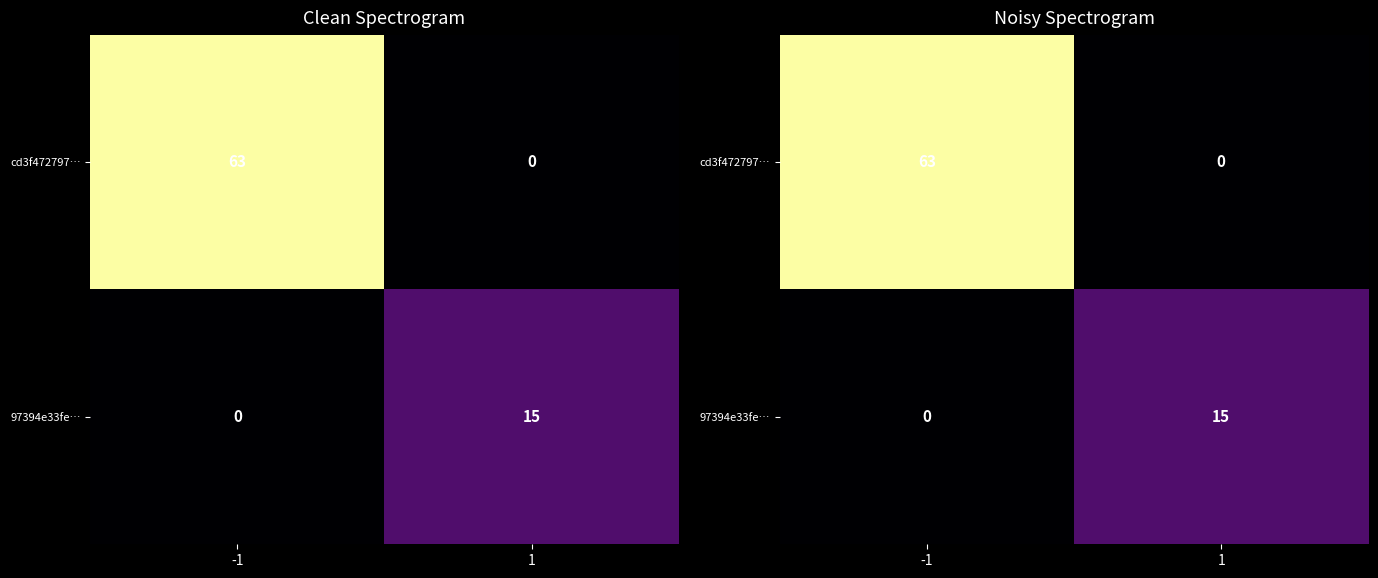

What is the average value of the 97394e33fe… series?

8